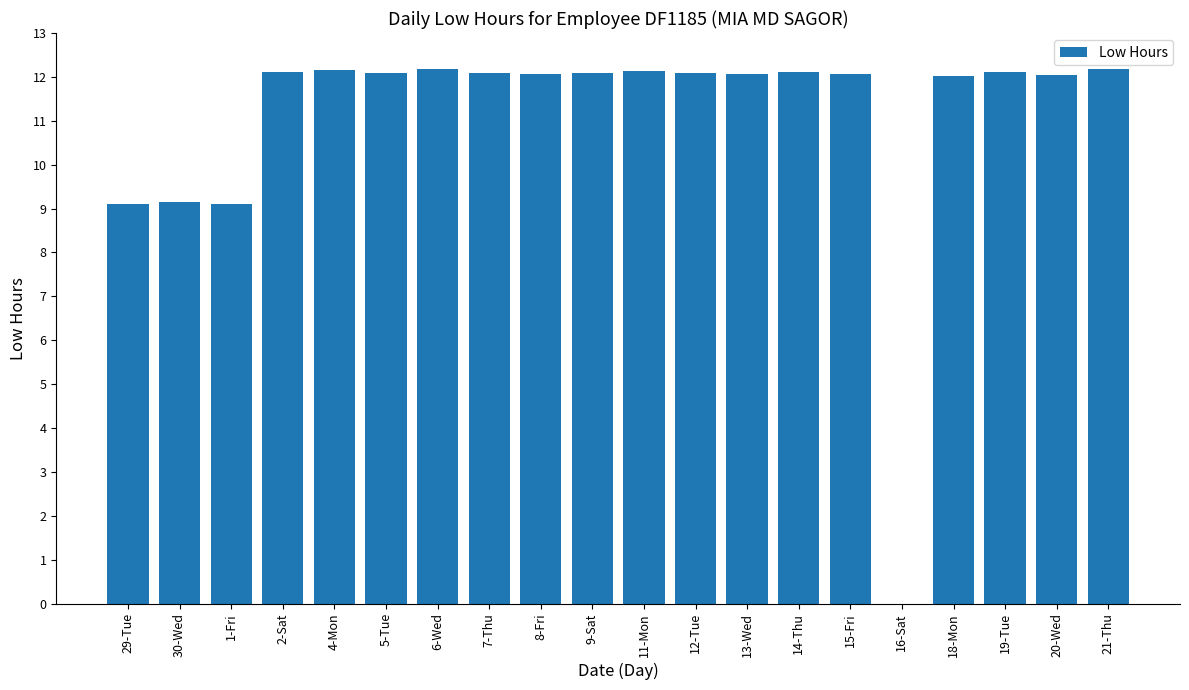

Read the value at 29-Tue.

9.1